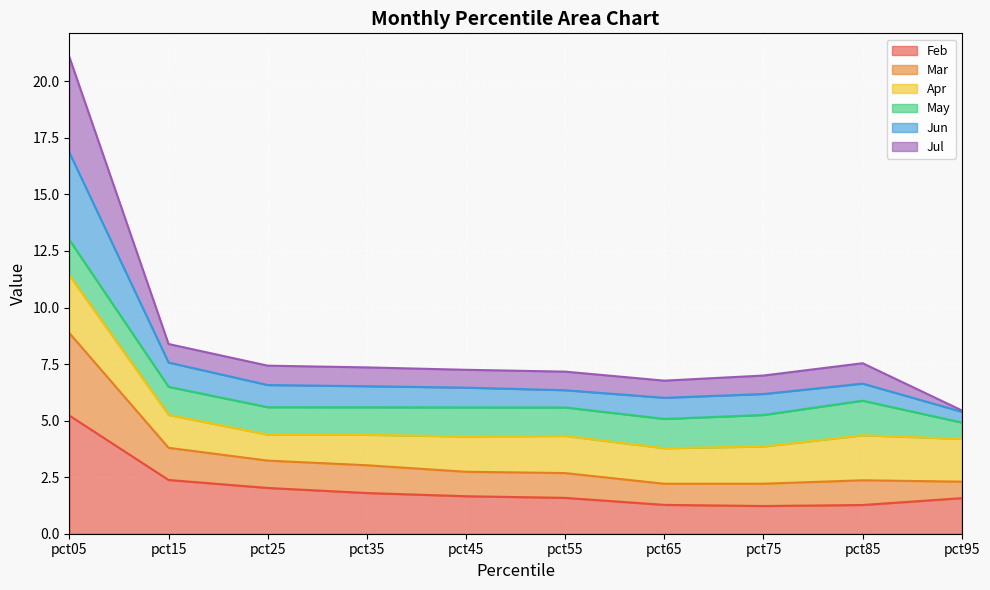

How many lines are shown in the chart?

6